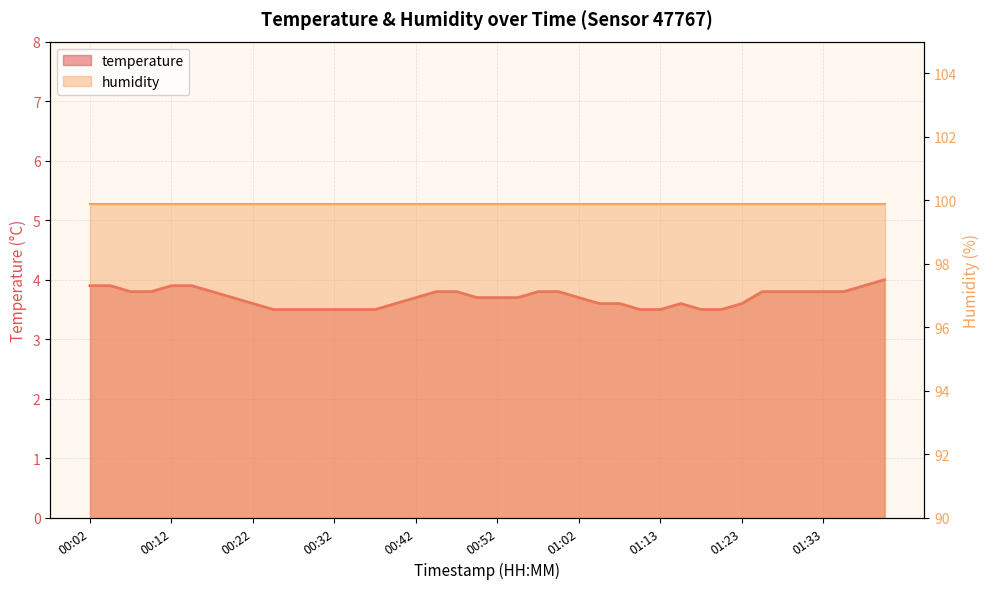

Rank the categories by value from lowest to highest.

00:24, 00:27, 00:29, 00:32, 00:35, 00:37, 01:10, 01:13, 01:18, 01:20, 00:22, 00:40, 01:05, 01:07, 01:15, 01:23, 00:19, 00:42, 00:50, 00:52, 00:55, 01:02, 00:07, 00:09, 00:17, 00:45, 00:47, 00:57, 01:00, 01:25, 01:28, 01:30, 01:33, 01:35, 00:02, 00:04, 00:12, 00:14, 01:38, 01:40